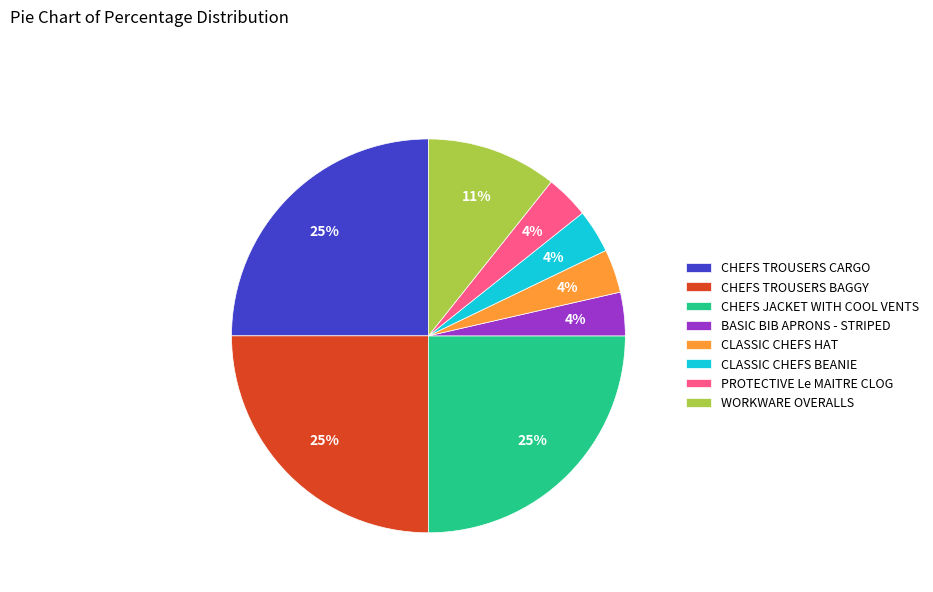

Combined, do CLASSIC CHEFS BEANIE and CLASSIC CHEFS HAT account for over 50%?

No